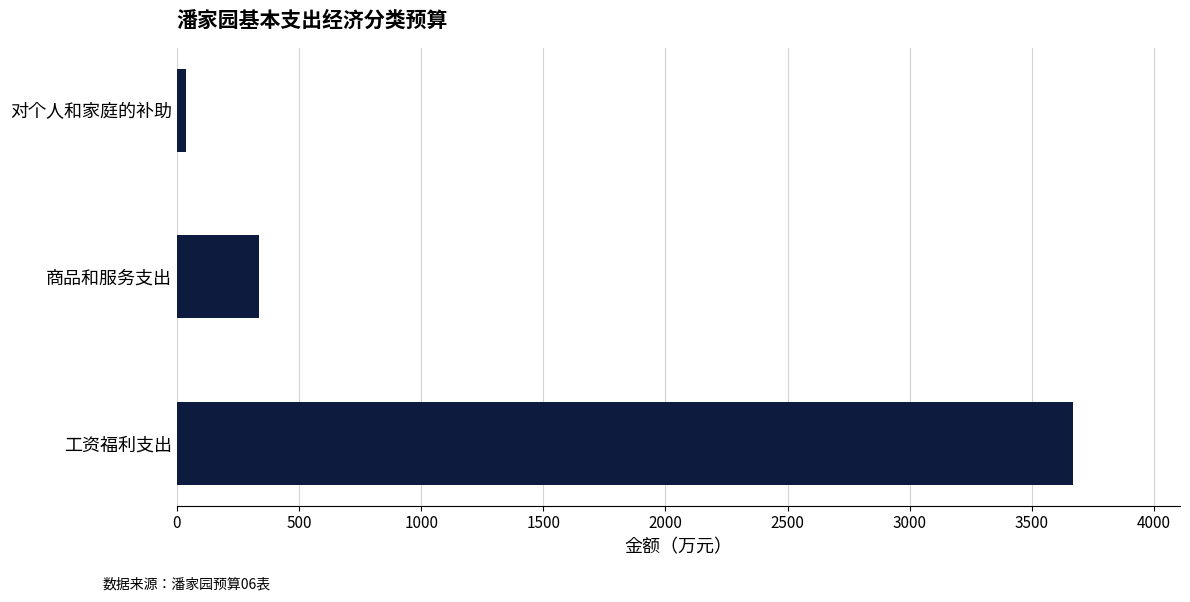

Between 对个人和家庭的补助 and 工资福利支出, which is larger?

工资福利支出